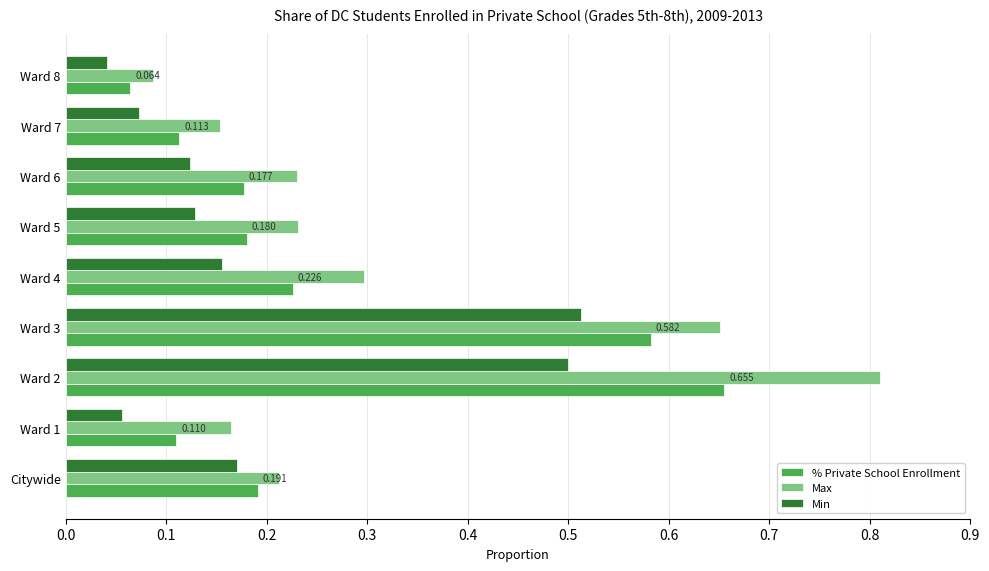

What is the average value of the Max series?

0.3